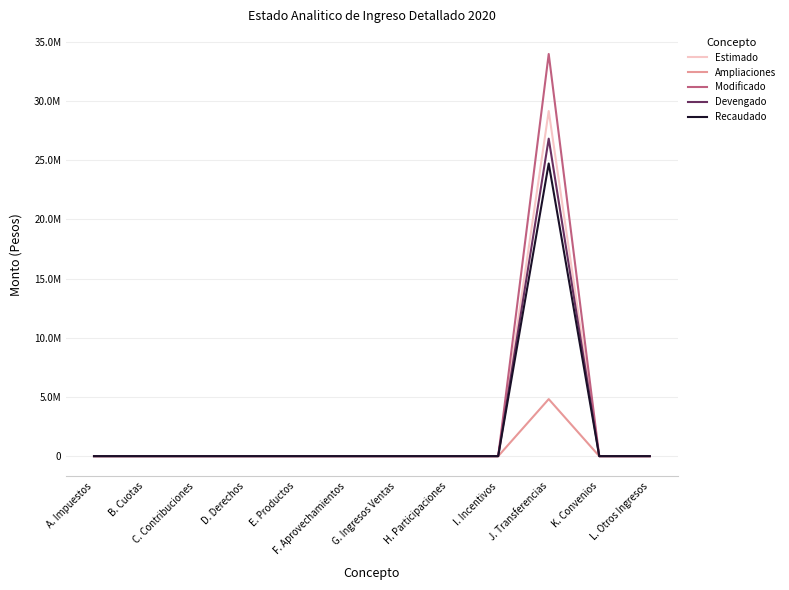

True or false: Devengado and Recaudado intersect in this chart.

False